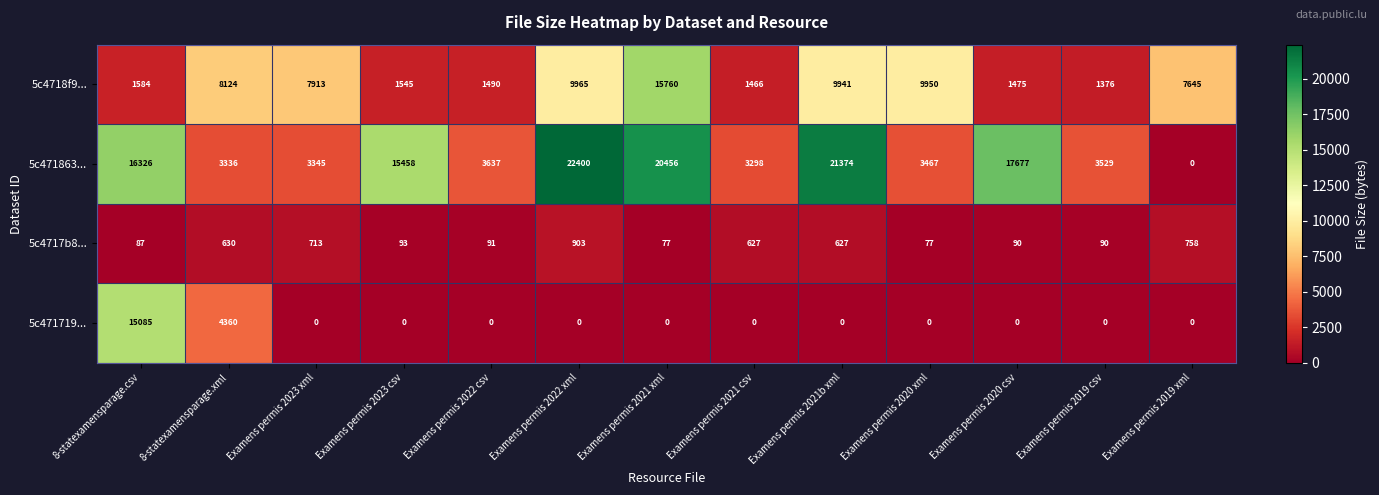

Rank the series by their maximum value, from lowest to highest.

5c4717b8..., 5c471719..., 5c4718f9..., 5c471863...